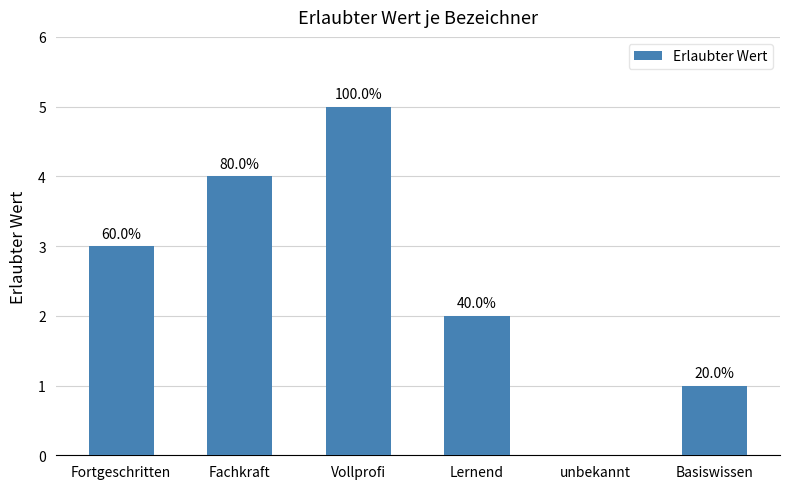

List the labels in order of value, largest first.

Vollprofi, Fachkraft, Fortgeschritten, Lernend, Basiswissen, unbekannt